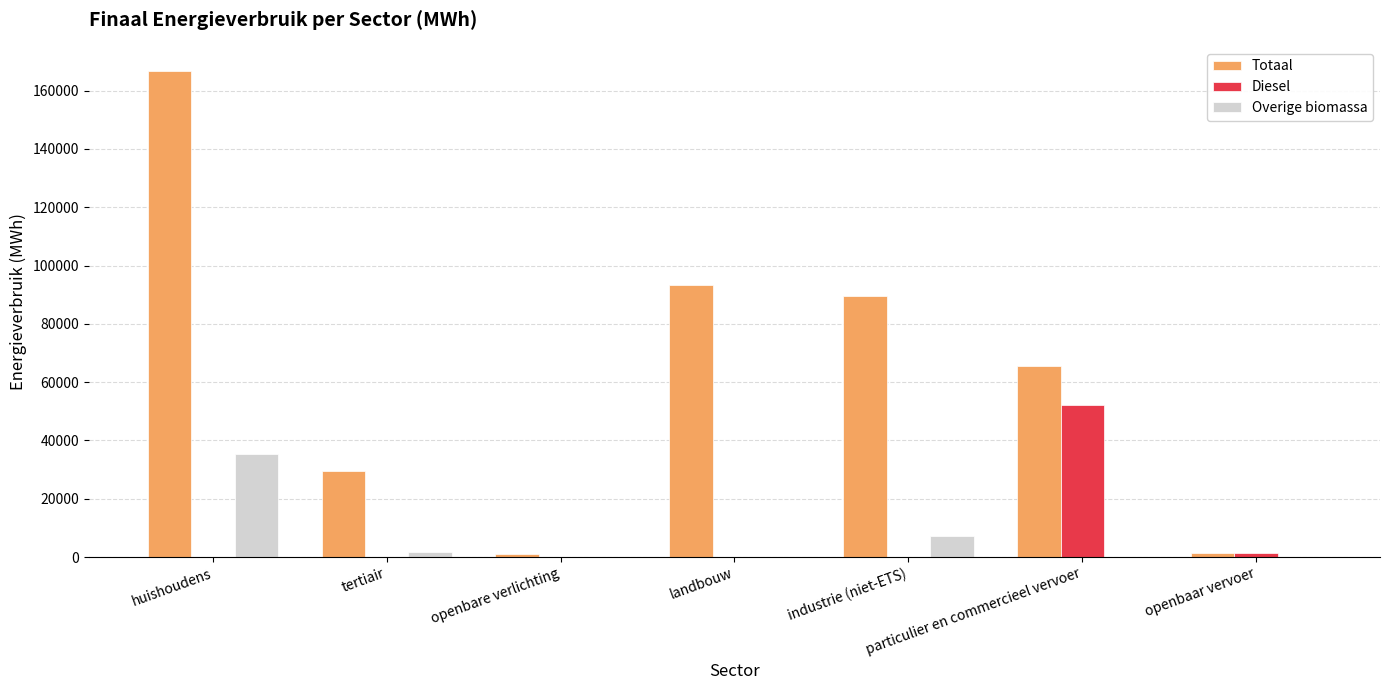

What is the sum of all Totaal values?

447248.7